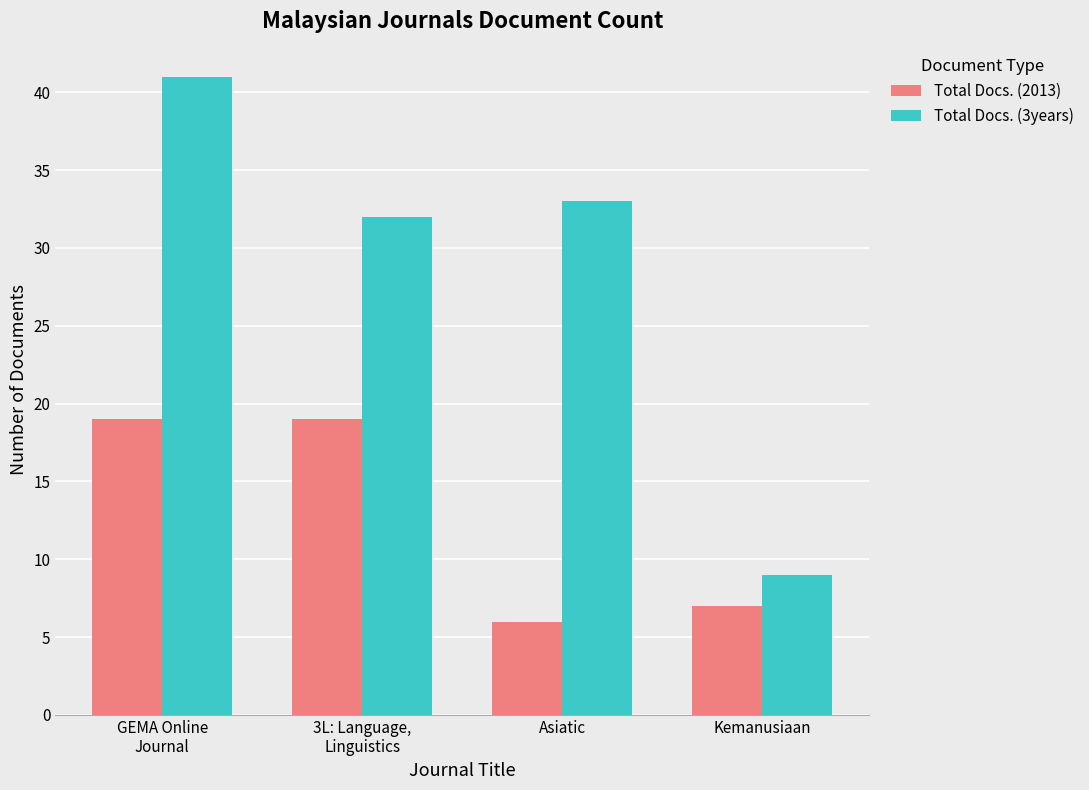

Reading right to left, list all the values displayed in this chart.

Total Docs. (2013): Kemanusiaan=7	Asiatic=6	3L: Language,
Linguistics=19	GEMA Online
Journal=19
Total Docs. (3years): Kemanusiaan=9	Asiatic=33	3L: Language,
Linguistics=32	GEMA Online
Journal=41